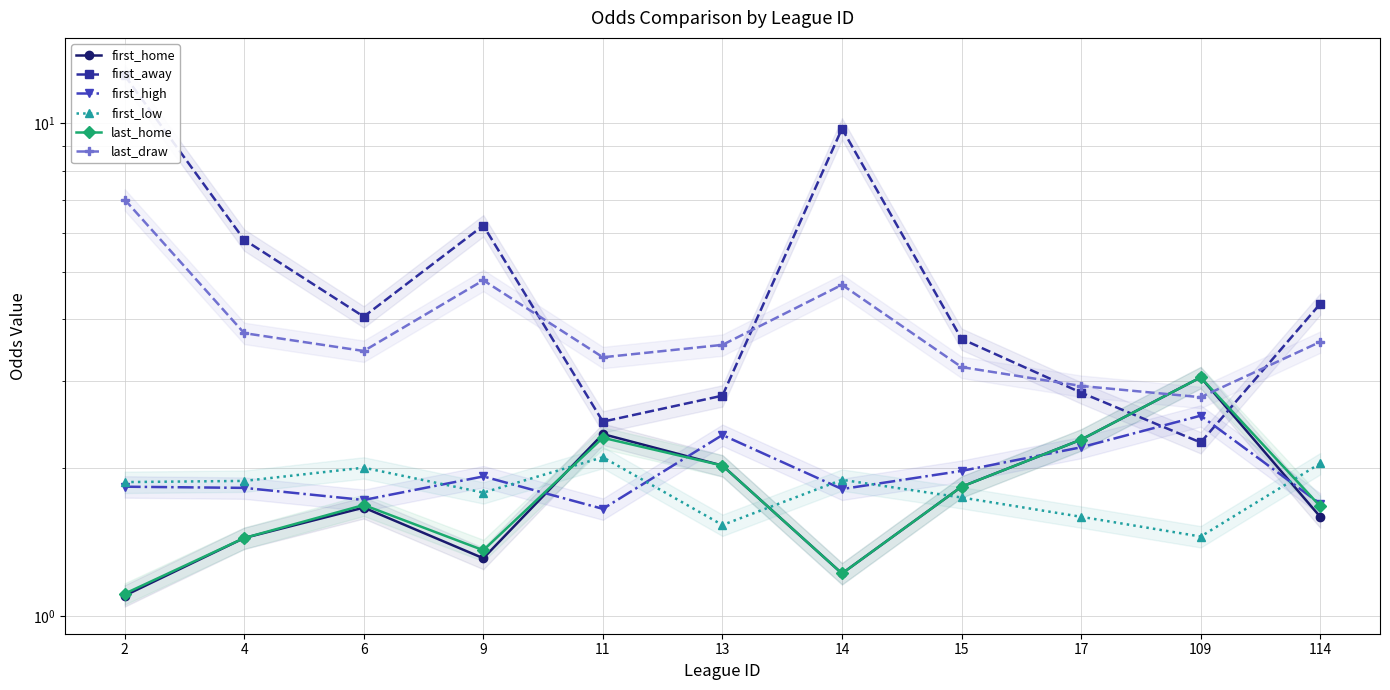

What is the approximate value of first_away at 2?

12.5